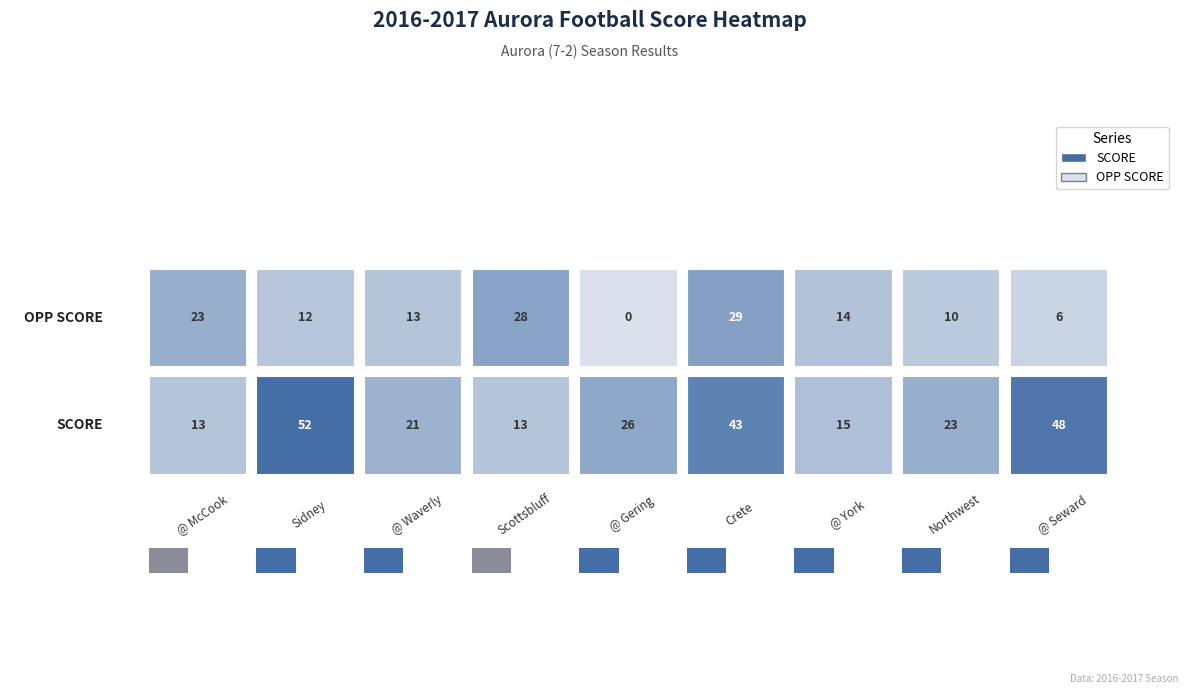

Where does the OPP SCORE series first go above 13?

@ McCook